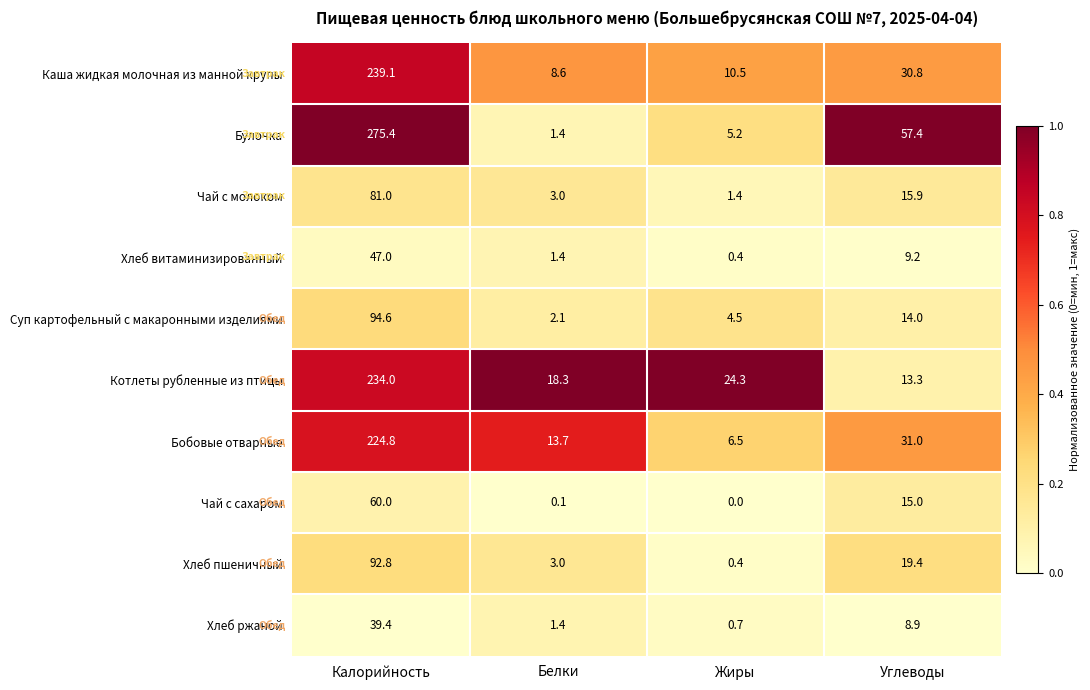

Is it true that Суп картофельный с макаронными изделиями equals 9.1 at Углеводы?

False